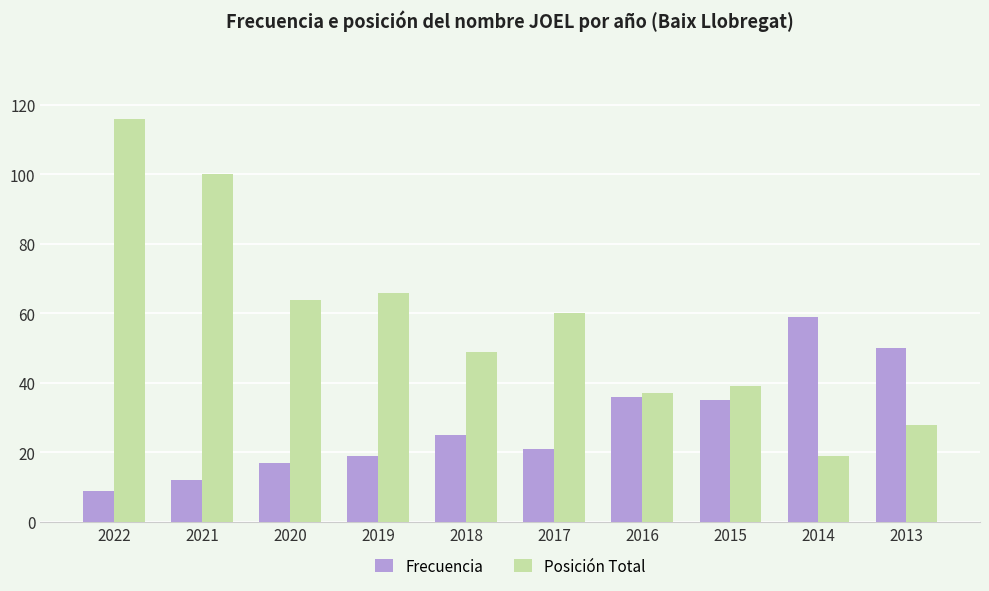

How many bars are there in each group?

2